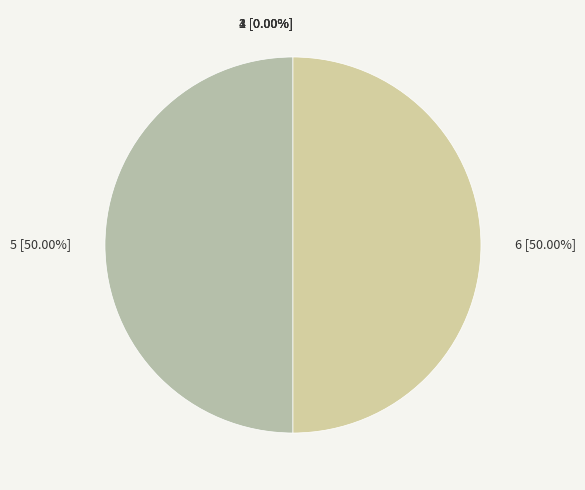

Is 2 the majority of the pie?

No